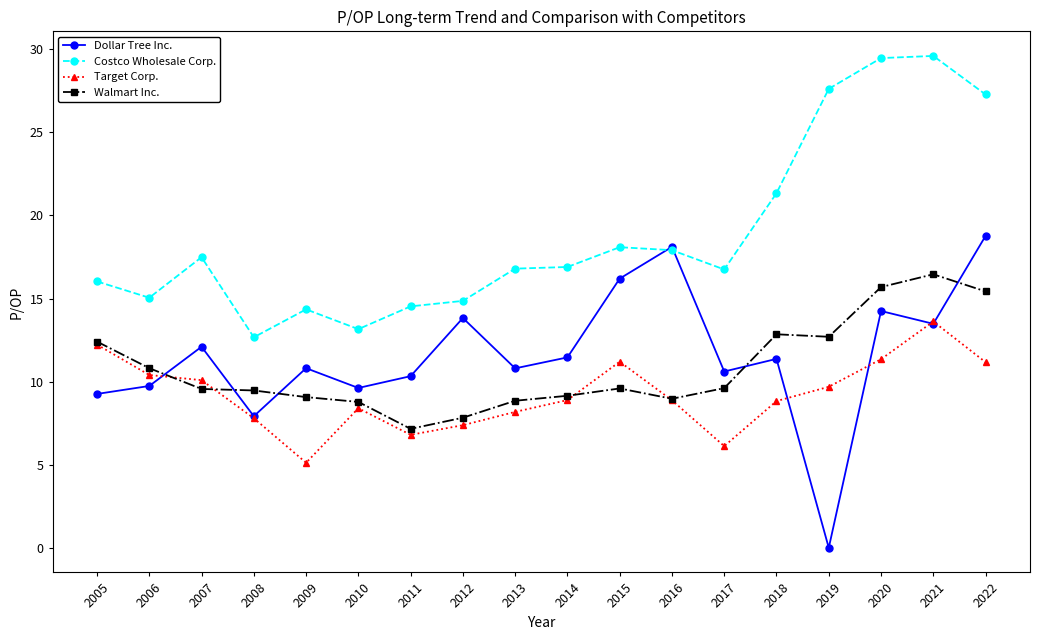

Which series has the largest range (max minus min)?

Dollar Tree Inc.